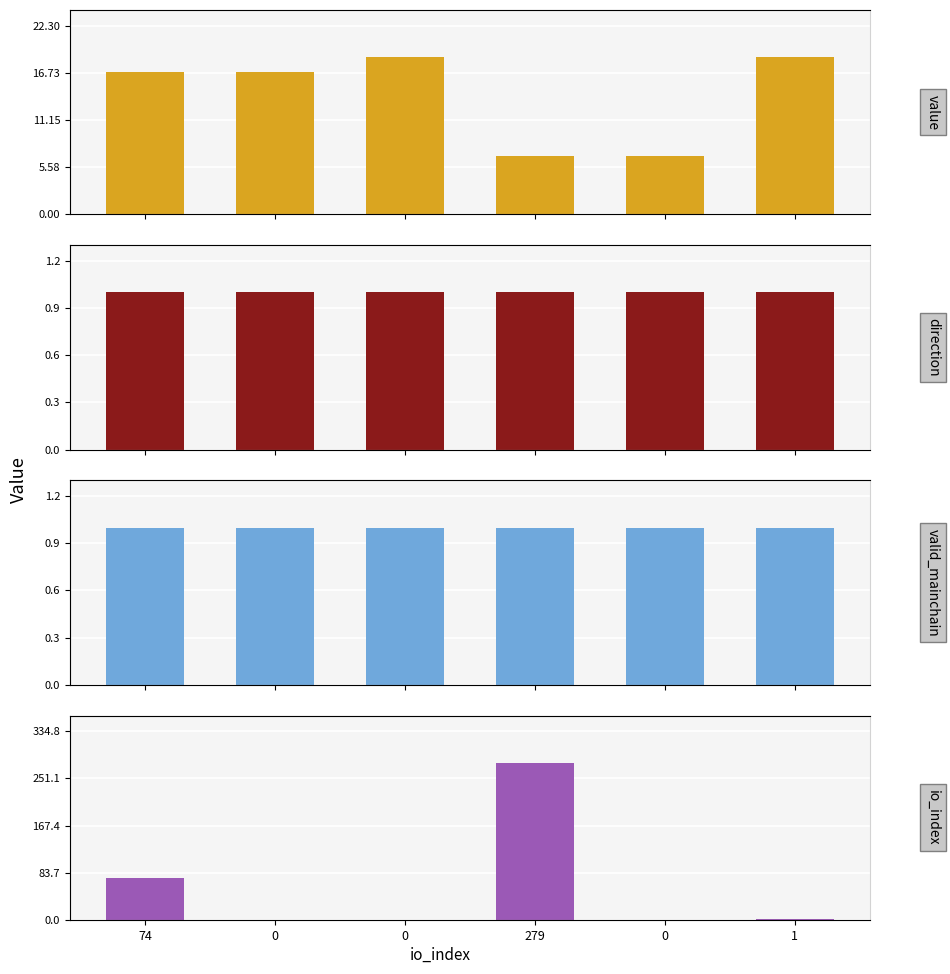

What is the sum of all value values?

84.9